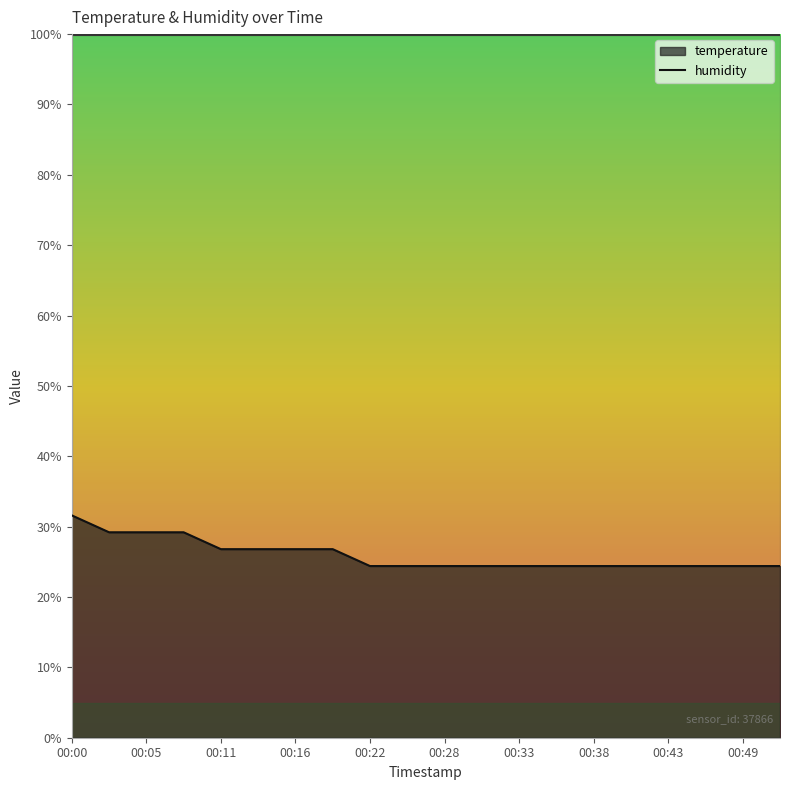

Reading right to left, transcribe all the data shown in this chart.

24.4	24.4	24.4	24.4	24.4	24.4	24.4	24.4	24.4	24.4	24.4	24.4	26.8	26.8	26.8	26.8	29.2	29.2	29.2	31.6